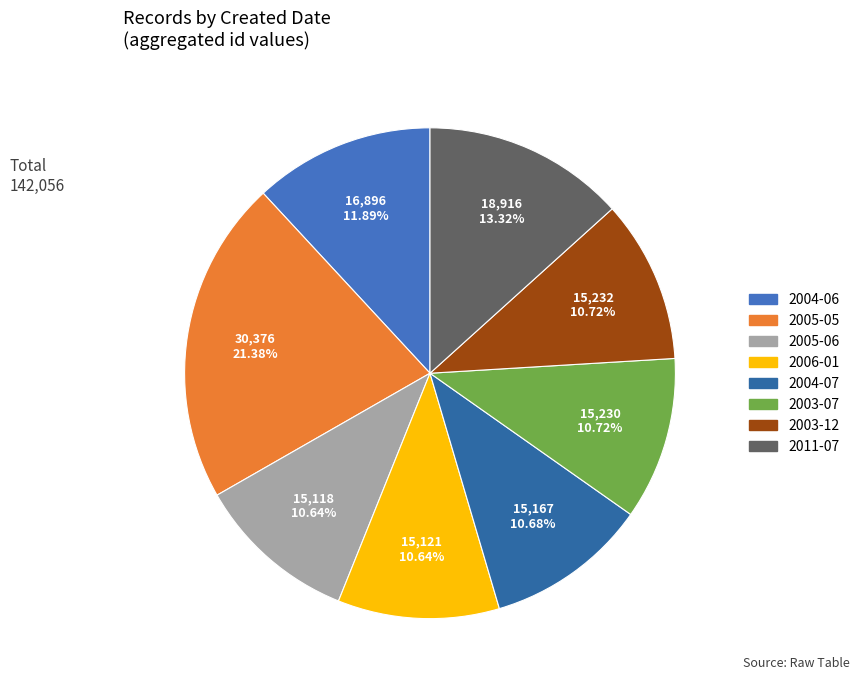

Count the number of slices in the pie.

8